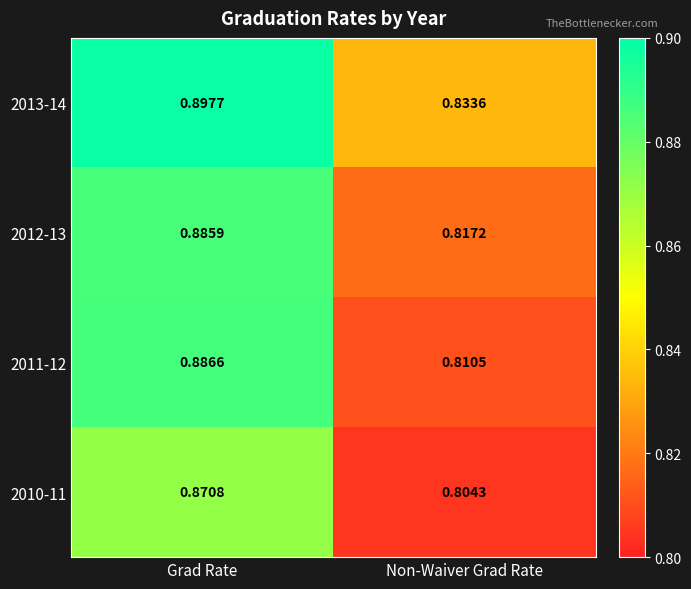

What is the total value across all series at Grad Rate?

3.5